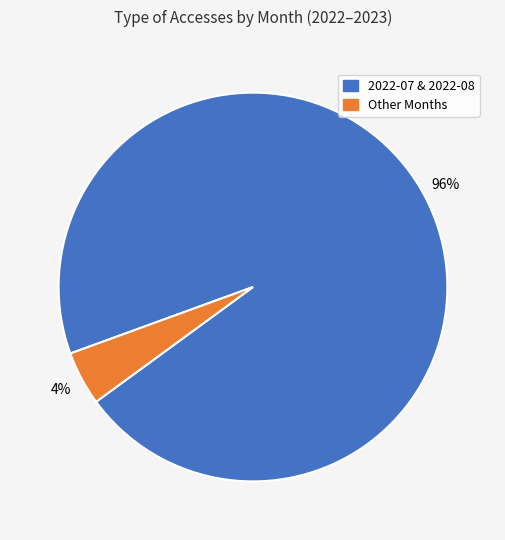

Is there a majority slice in this chart?

Yes